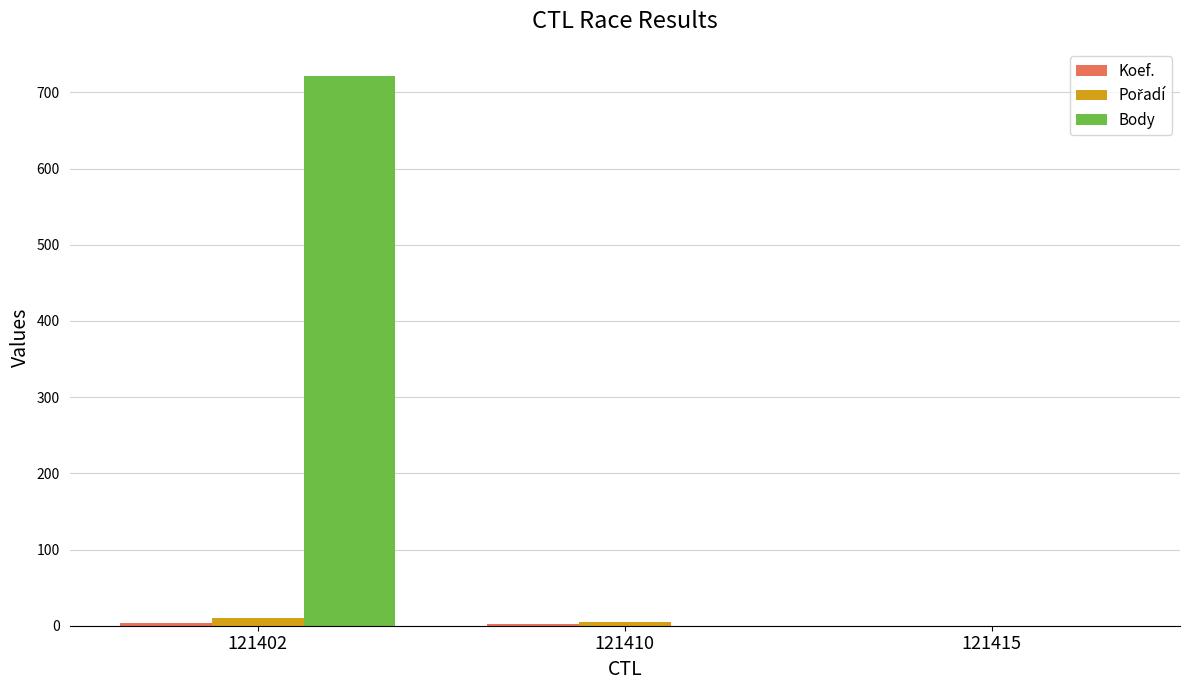

How many categories are shown in the chart?

3